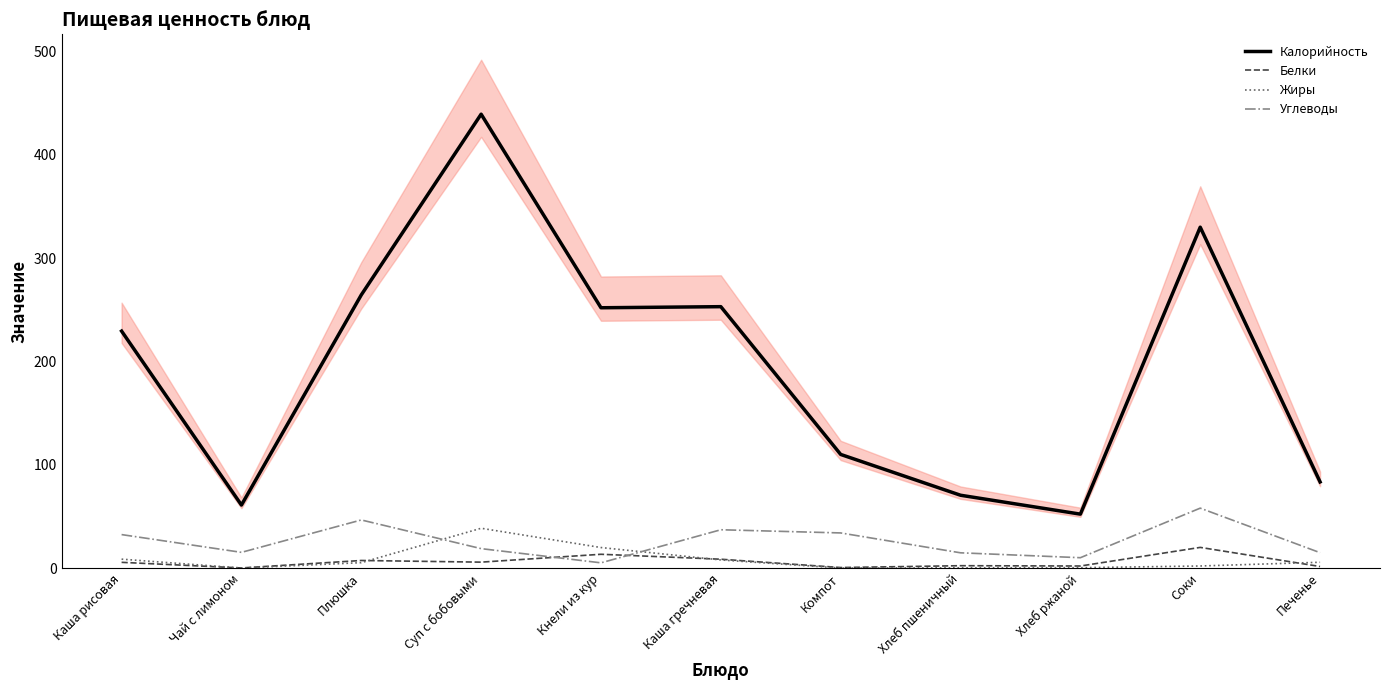

Rank the categories by Углеводы value from lowest to highest.

Кнели из кур, Хлеб ржаной, Хлеб пшеничный, Печенье, Чай с лимоном, Суп с бобовыми, Каша рисовая, Компот, Каша гречневая, Плюшка, Соки